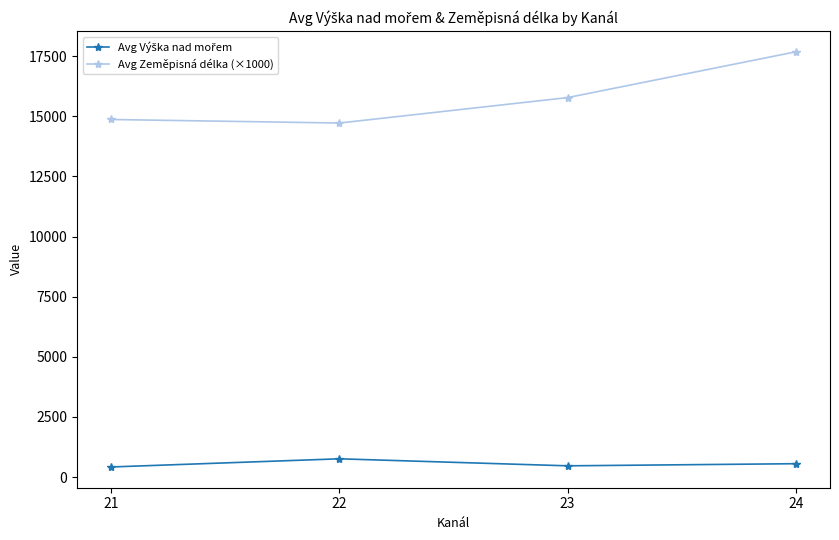

The value of Avg Zeměpisná délka (×1000) at 23 is 4359.6. True or false?

False